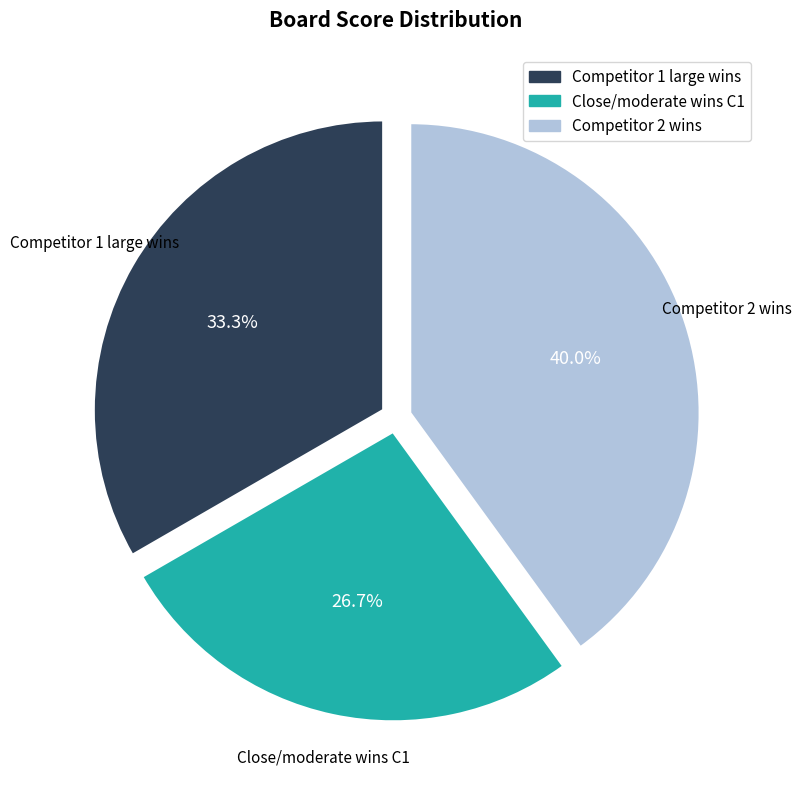

Is there a majority slice in this chart?

No